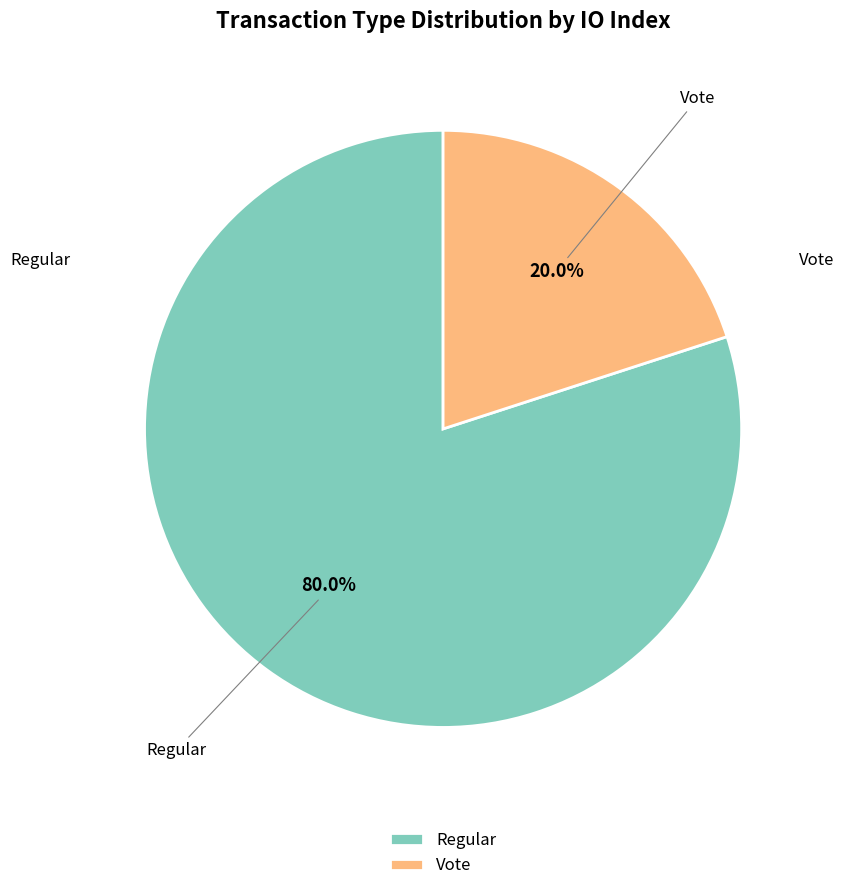

Which has a higher value, Regular or Vote?

Regular